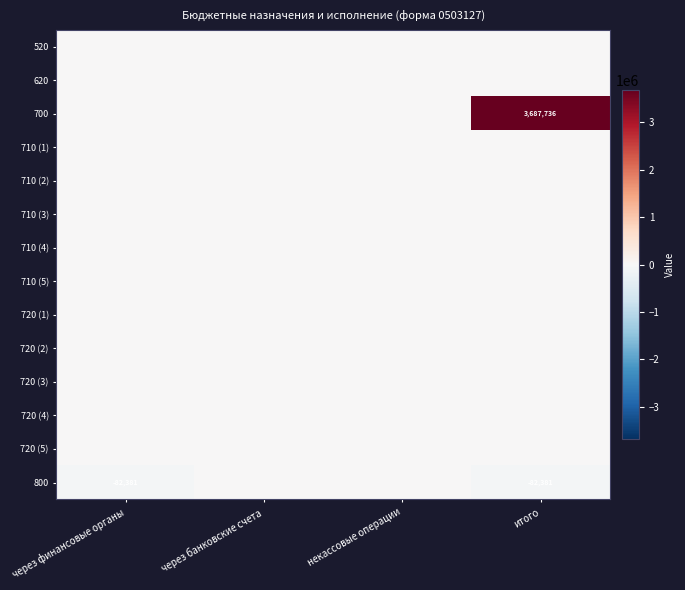

Is the value of 710 (2) at через банковские счета greater than the value of 720 (5) at через банковские счета?

No